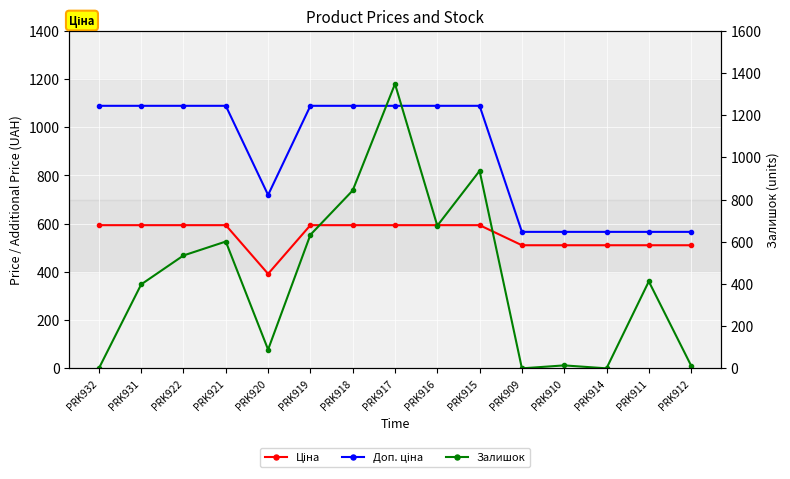

What is the greatest value displayed?

1348.0